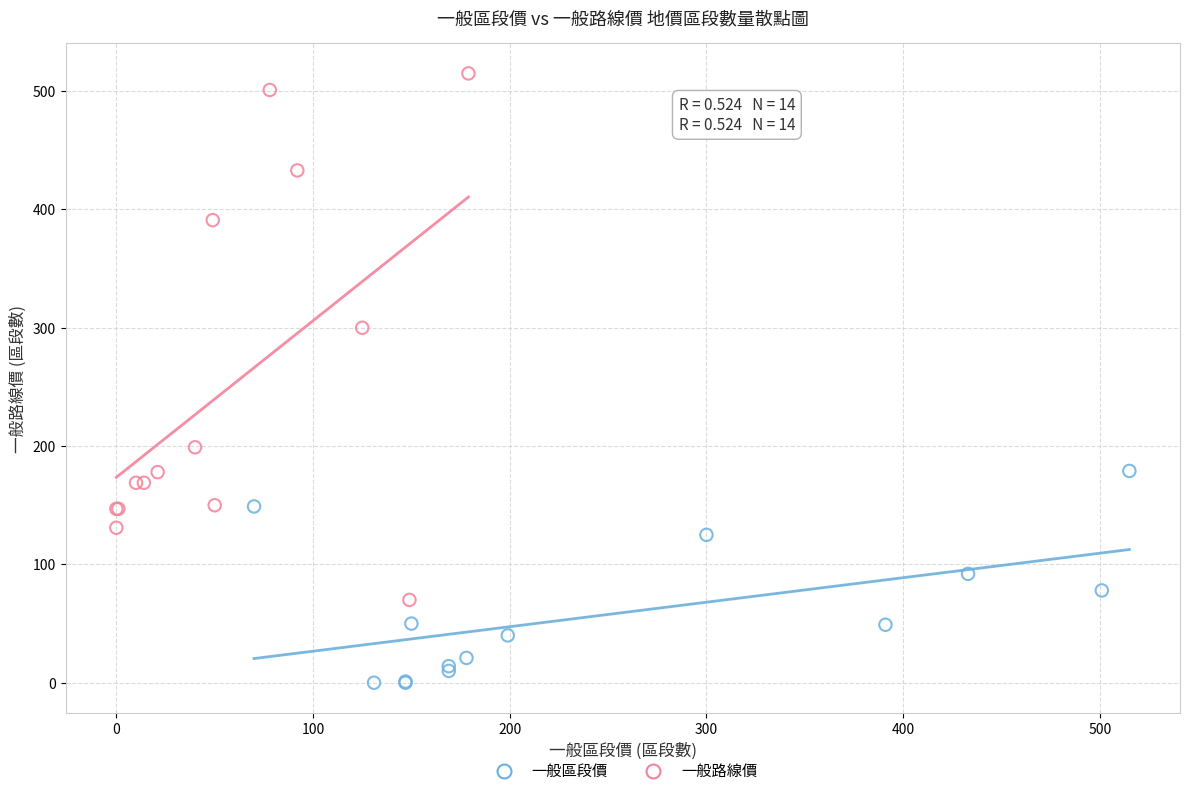

Which series contains the highest Y value?

一般路線價